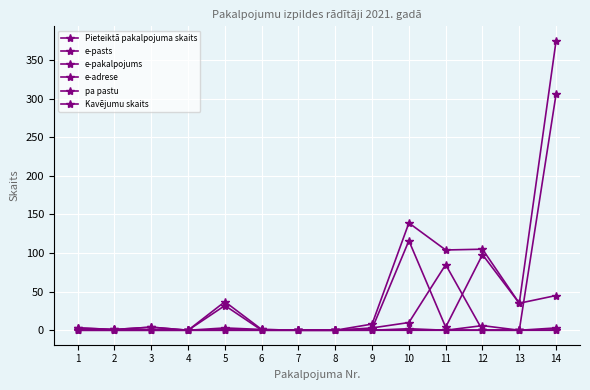

Between 4 and 9, which is larger?

9